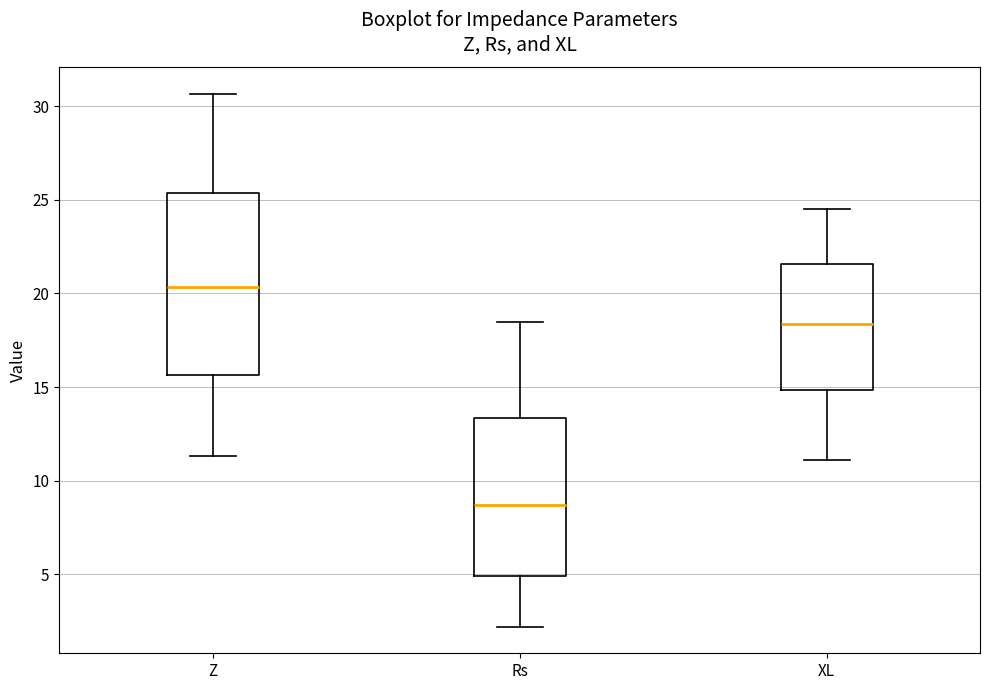

Which box is the tallest, from its lower edge to its upper edge?

Z